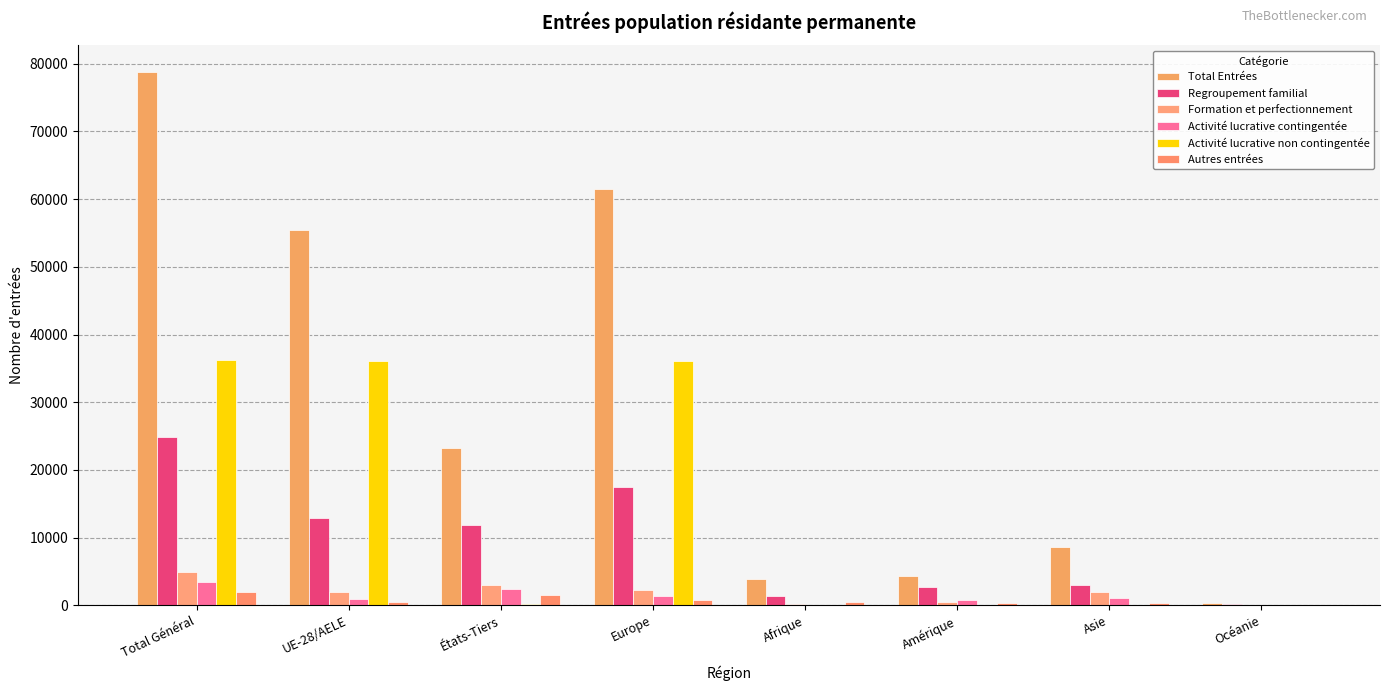

At which category is the sum across all series the highest?

Total Général